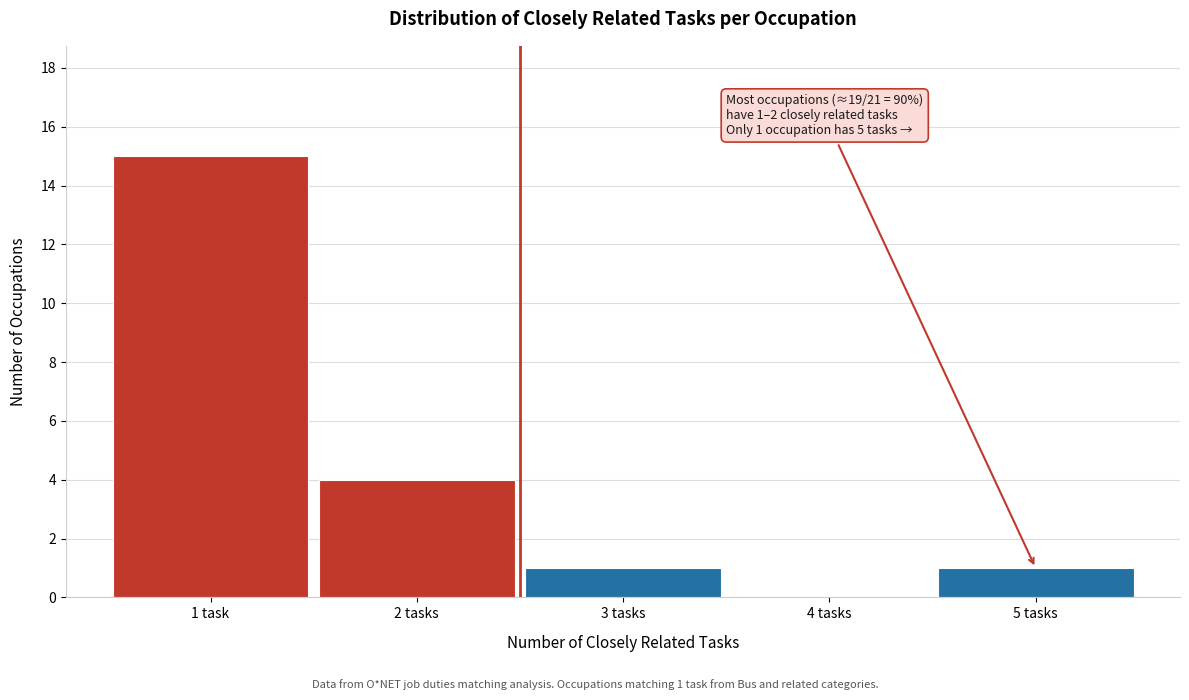

Reading left to right, list all the values displayed in this chart.

1 task=15	2 tasks=4	3 tasks=1	4 tasks=0	5 tasks=1